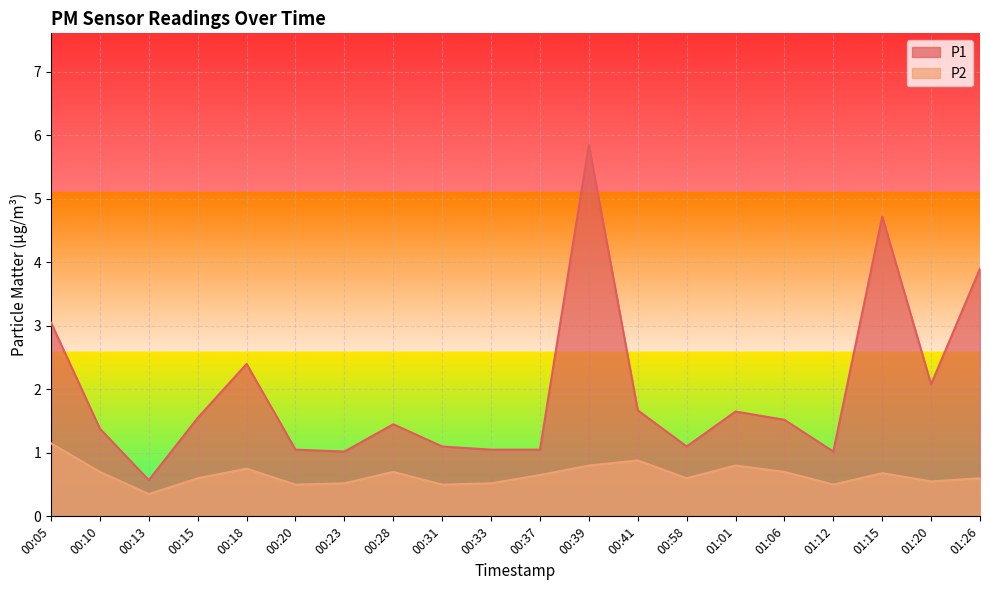

True or false: P1 has more than 1 interior local peaks.

True